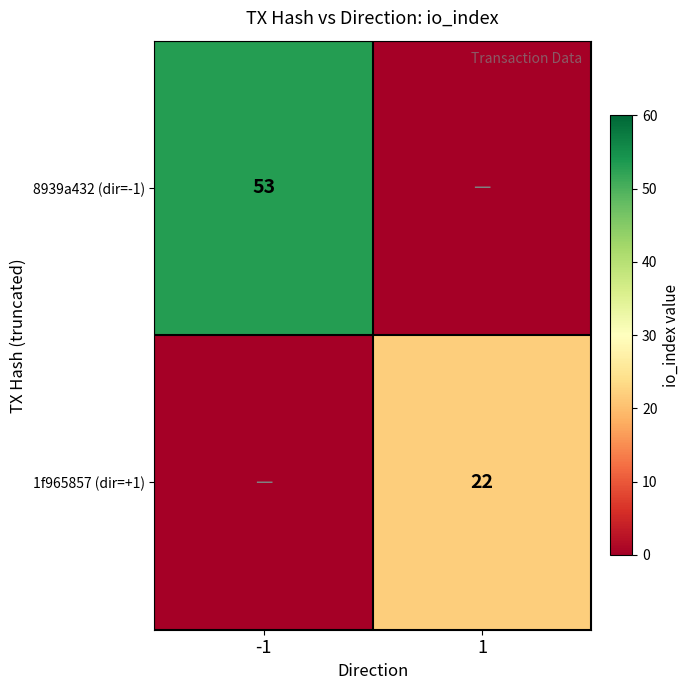

True or false: 8939a432 (dir=-1) has a value of 93 at -1.

False